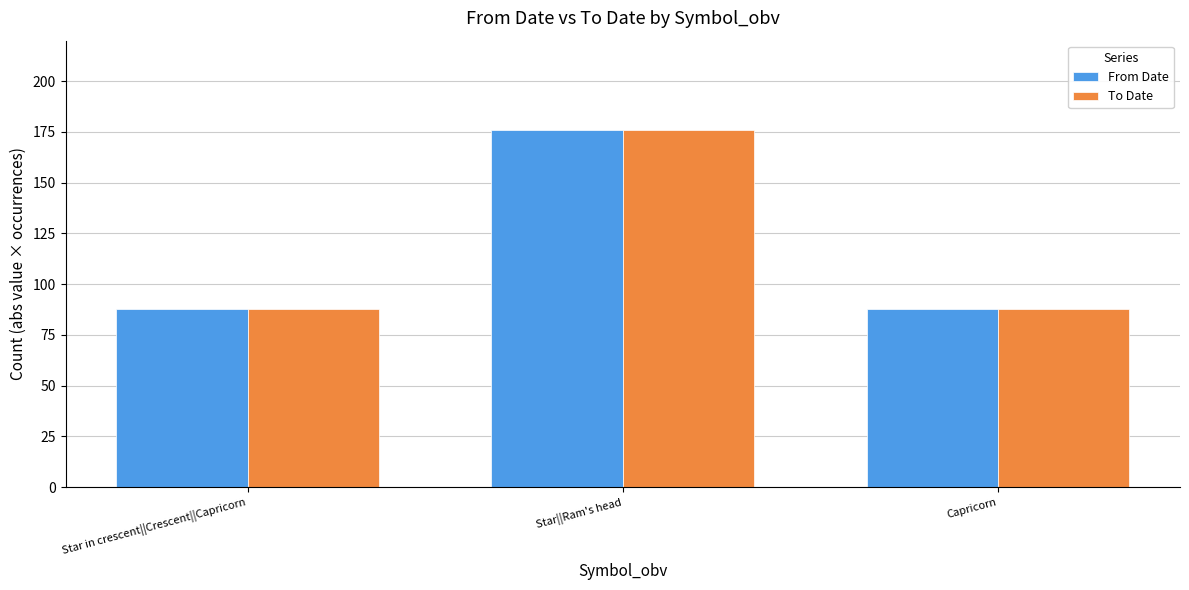

How many groups of bars are there?

3